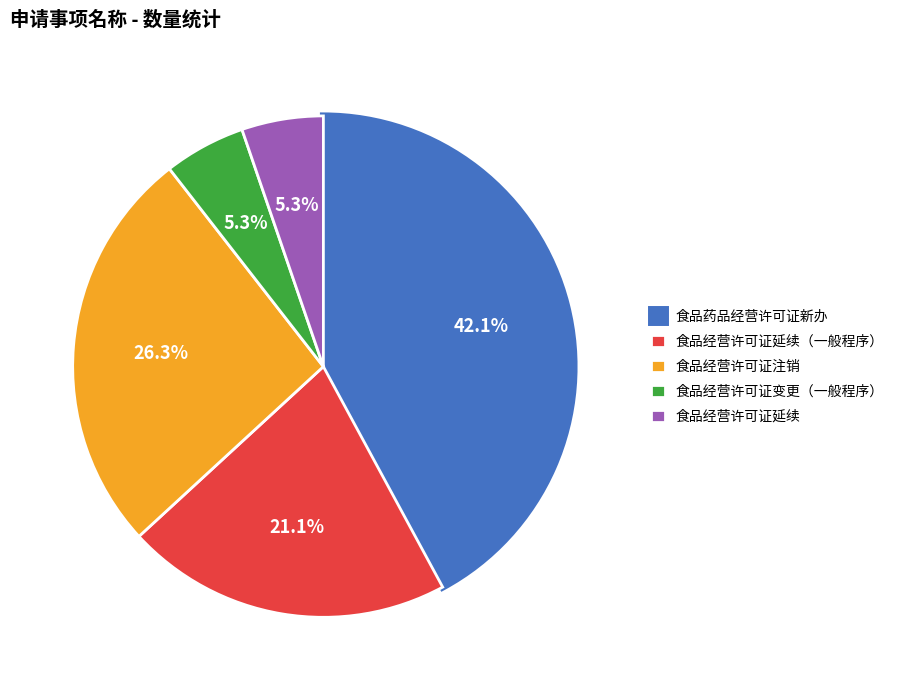

How many segments does this pie chart have?

5